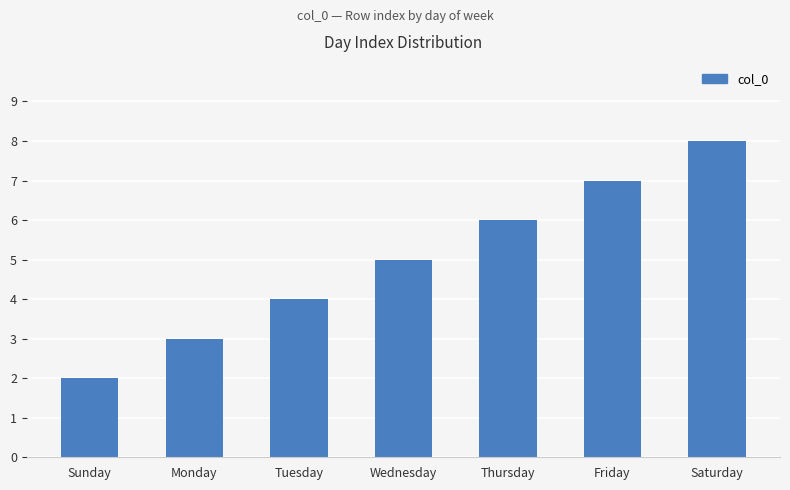

What is the ratio of the value at Monday to the value at Friday?

0.4